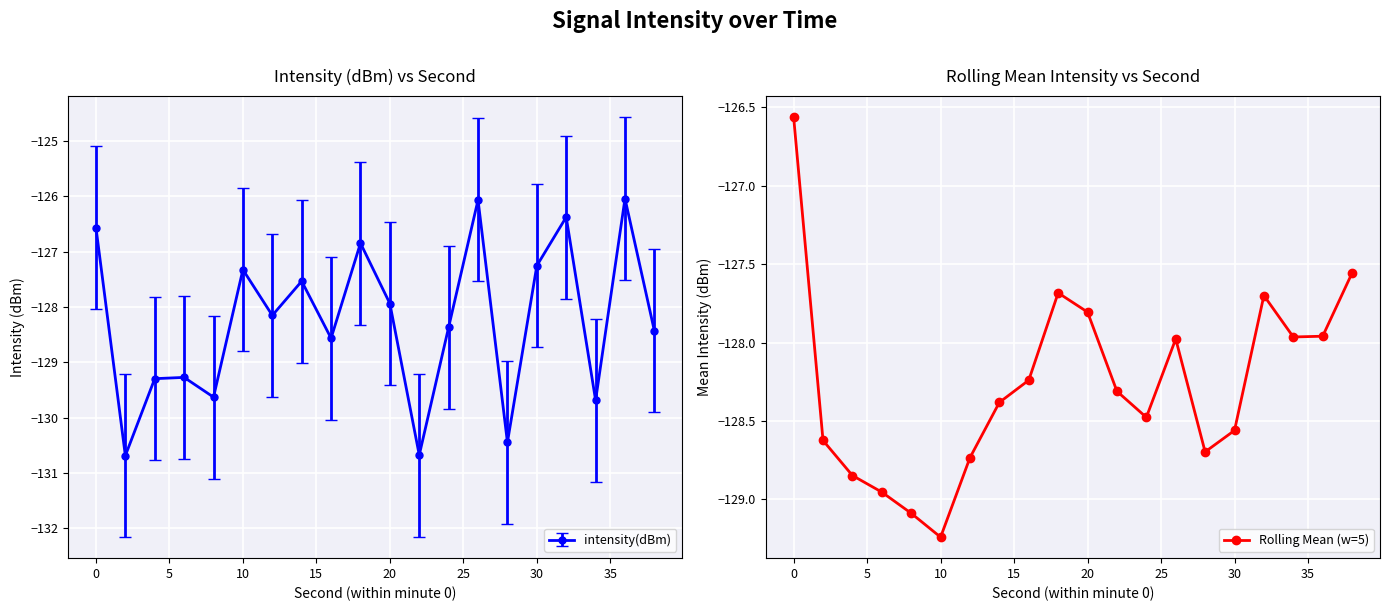

Which category has the lowest value in the Rolling Mean (w=5) series?

10